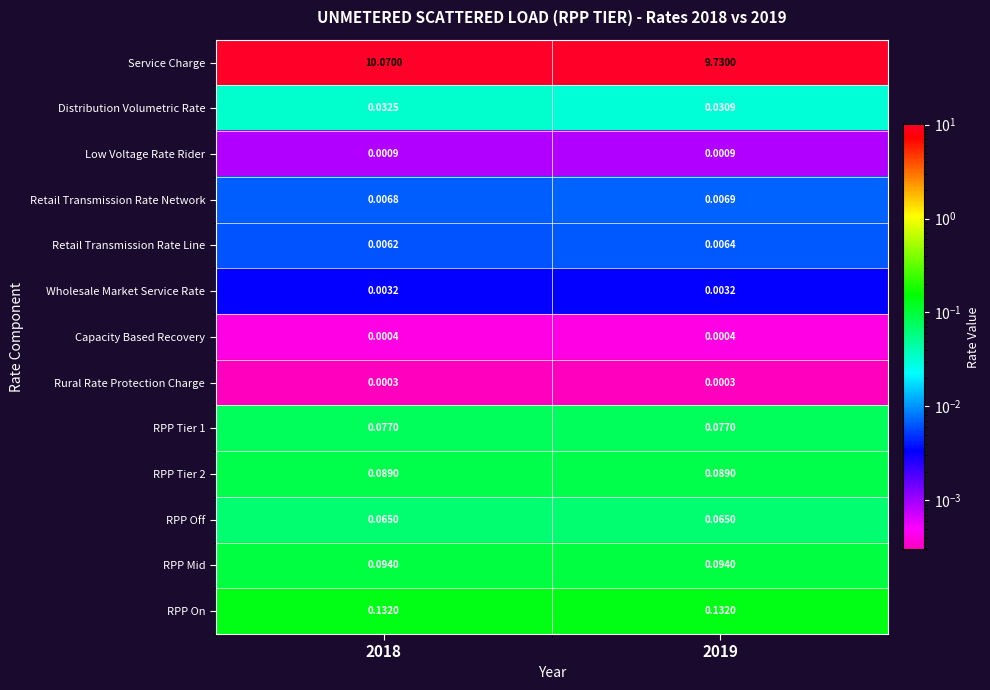

Which series has the largest range (max minus min)?

Service Charge